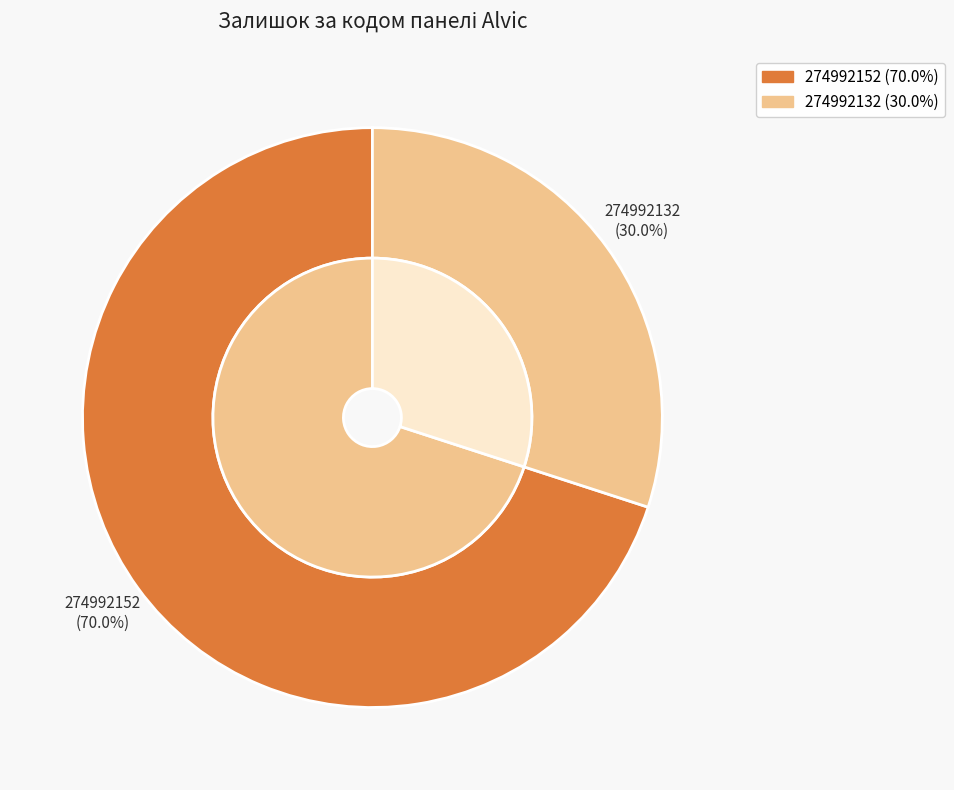

Is there a majority slice in this chart?

Yes